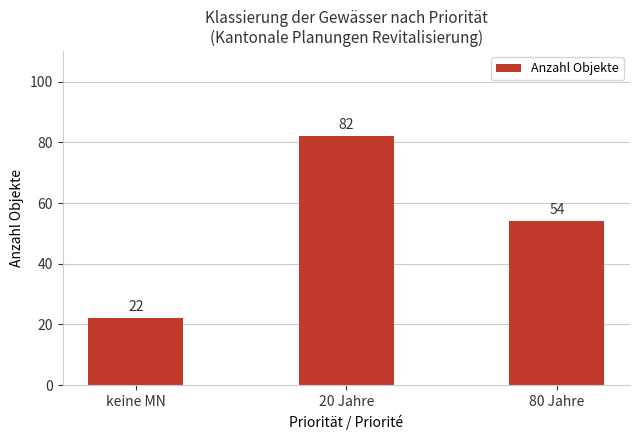

What is the label of the 3rd bar from the right?

keine MN